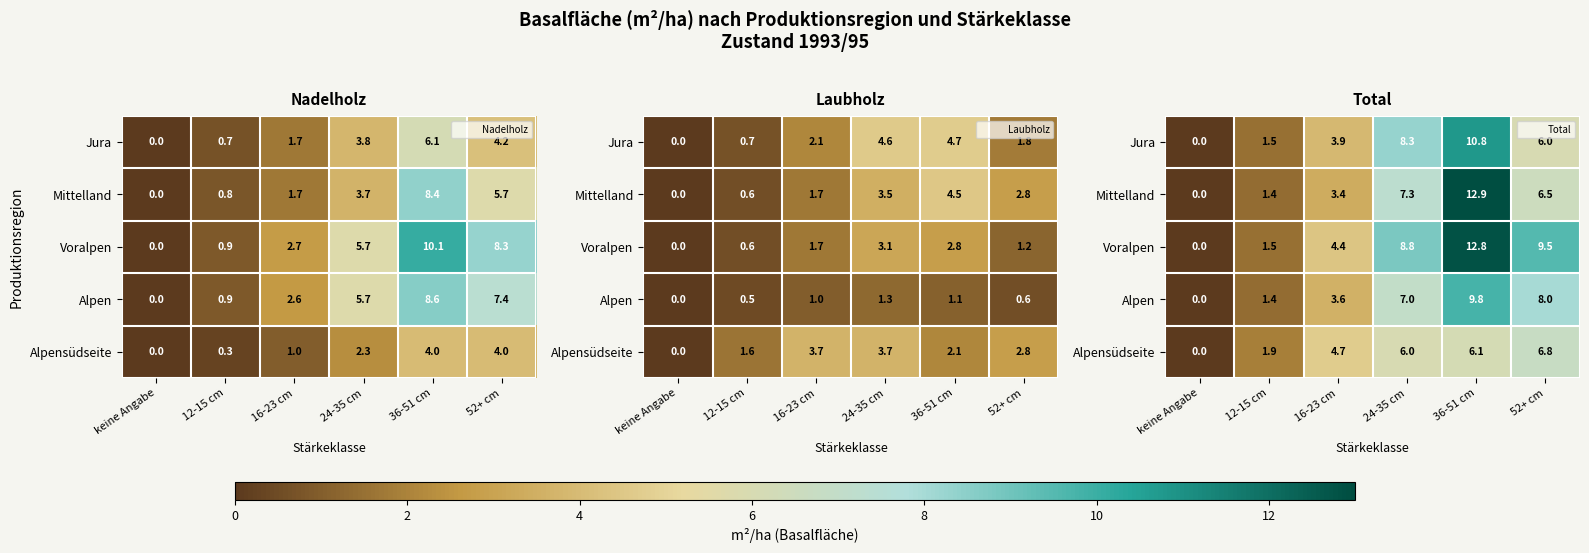

List the series in order of their peak value, highest first.

Mittelland, Voralpen, Jura, Alpen, Alpensüdseite